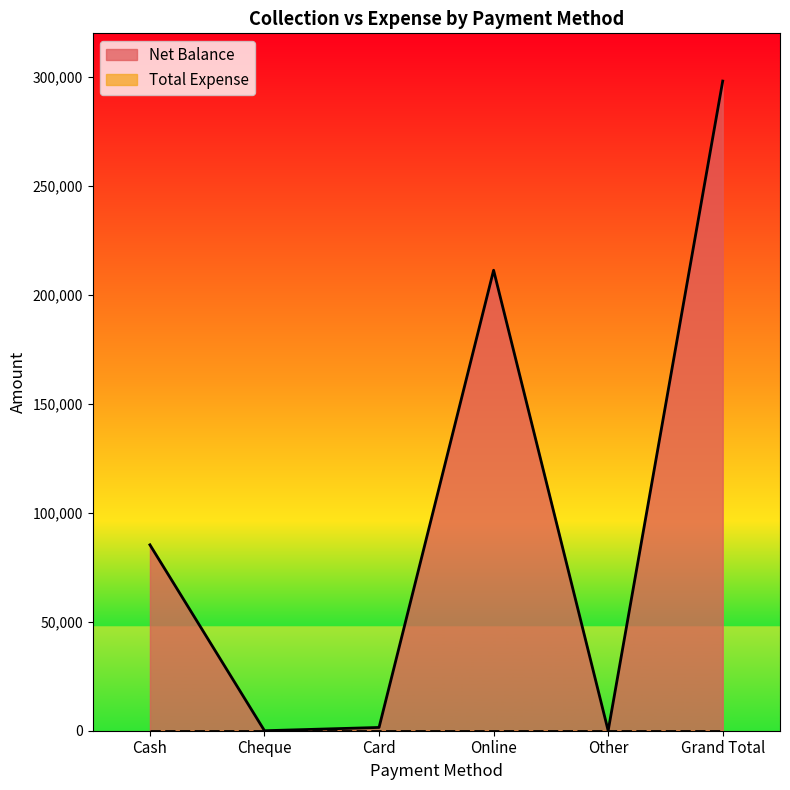

What is the value of the 1st point from the left?

85298